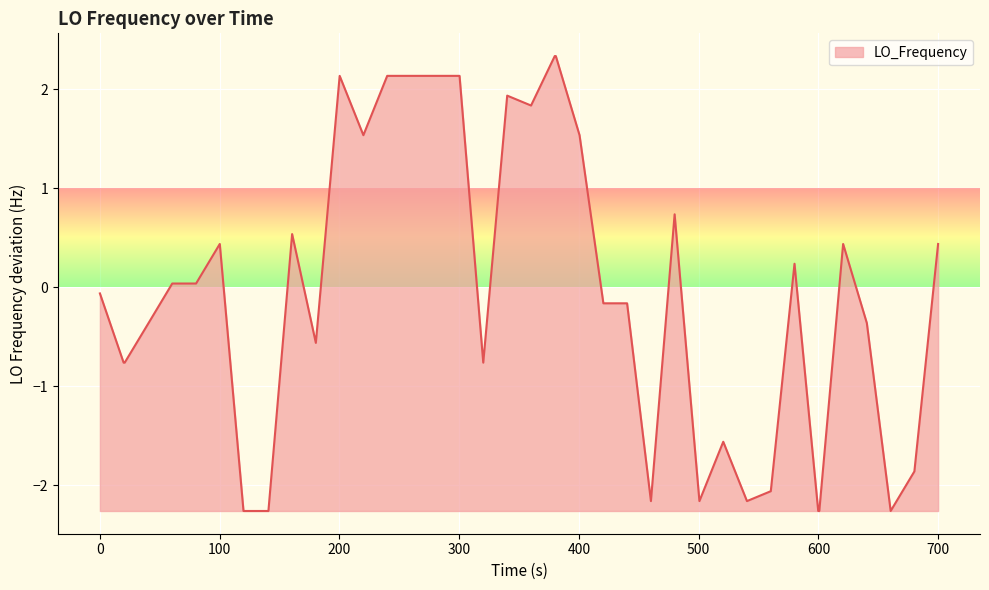

What is the difference between the maximum and minimum values?

4.6